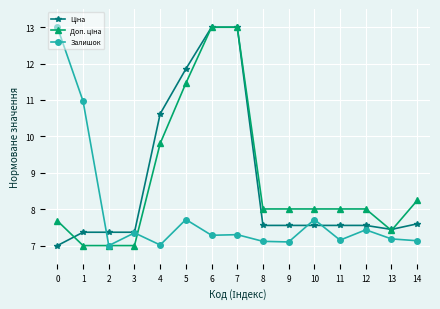

Where is the first local maximum for Залишок?

3